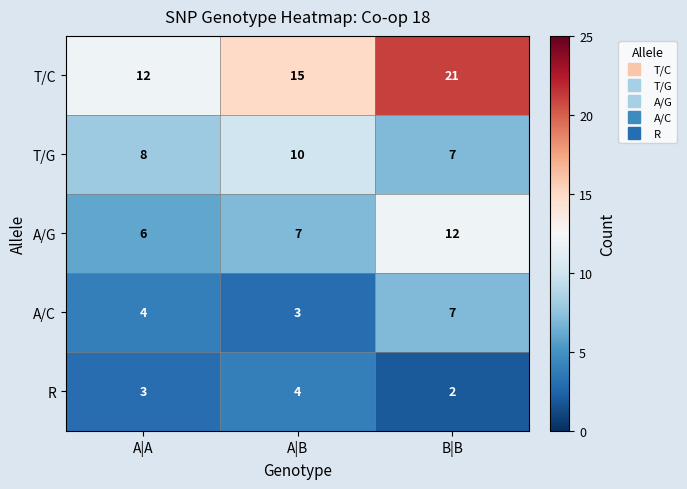

Reading left to right, what are all the values shown in this chart?

T/C: A|A=12	A|B=15	B|B=21
T/G: A|A=8	A|B=10	B|B=7
A/G: A|A=6	A|B=7	B|B=12
A/C: A|A=4	A|B=3	B|B=7
R: A|A=3	A|B=4	B|B=2